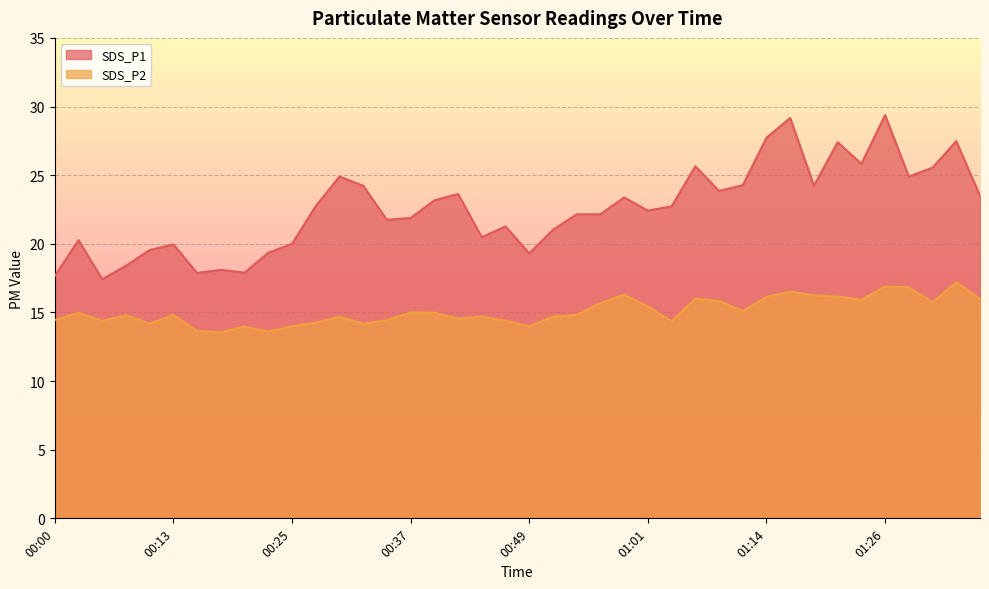

How many lines are shown in the chart?

2